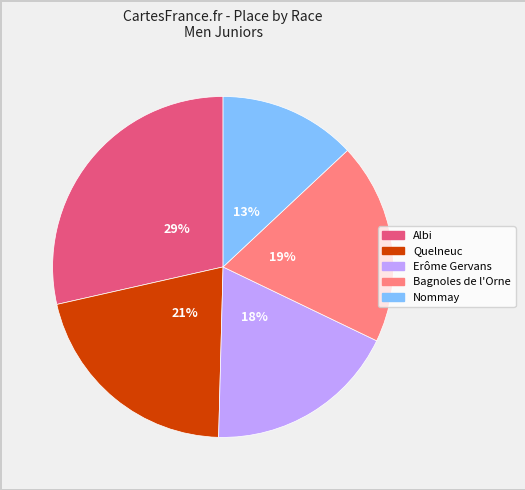

Is there a majority slice in this chart?

No